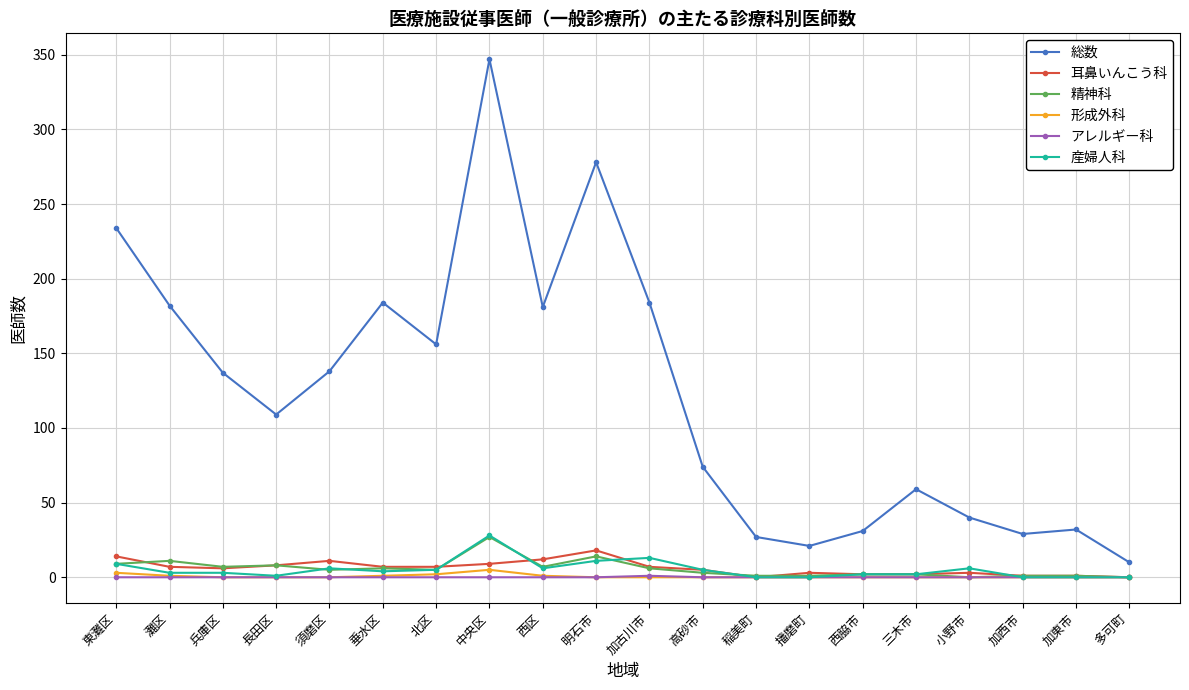

How many distinct data groups are displayed?

6